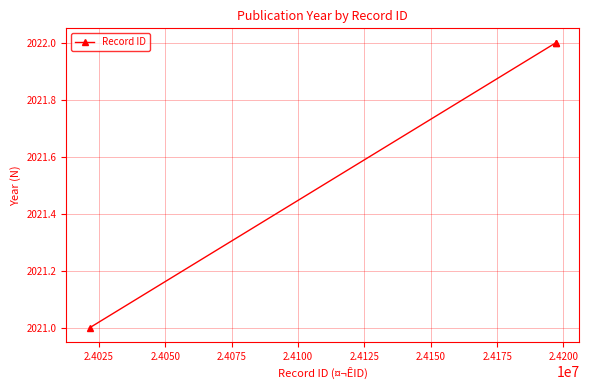

What is the smallest value displayed?

2021